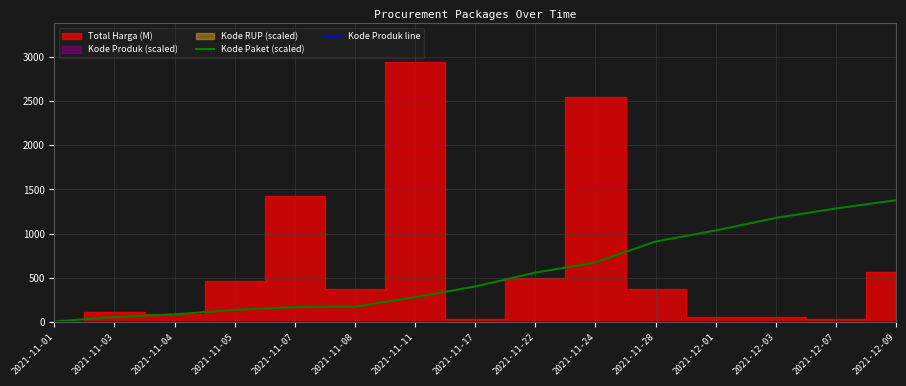

True or false: Kode Produk line and Kode Paket (scaled) intersect in this chart.

False